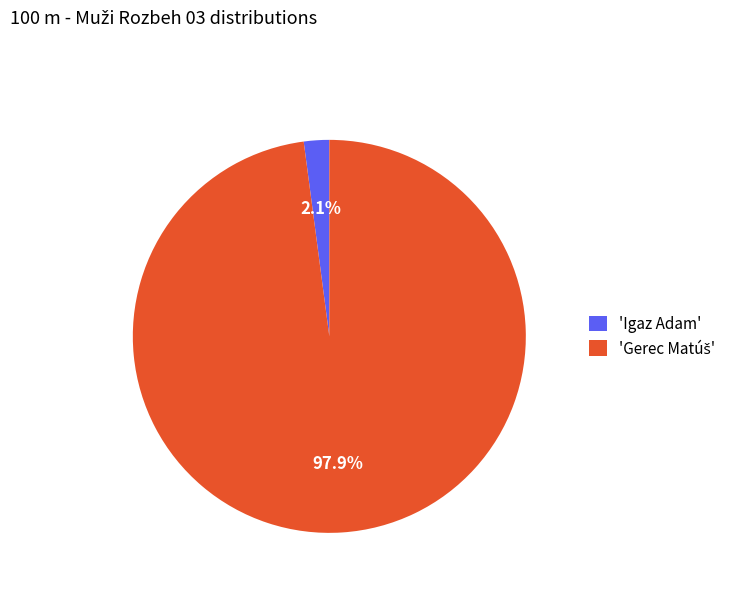

How many slices are in this pie chart?

2